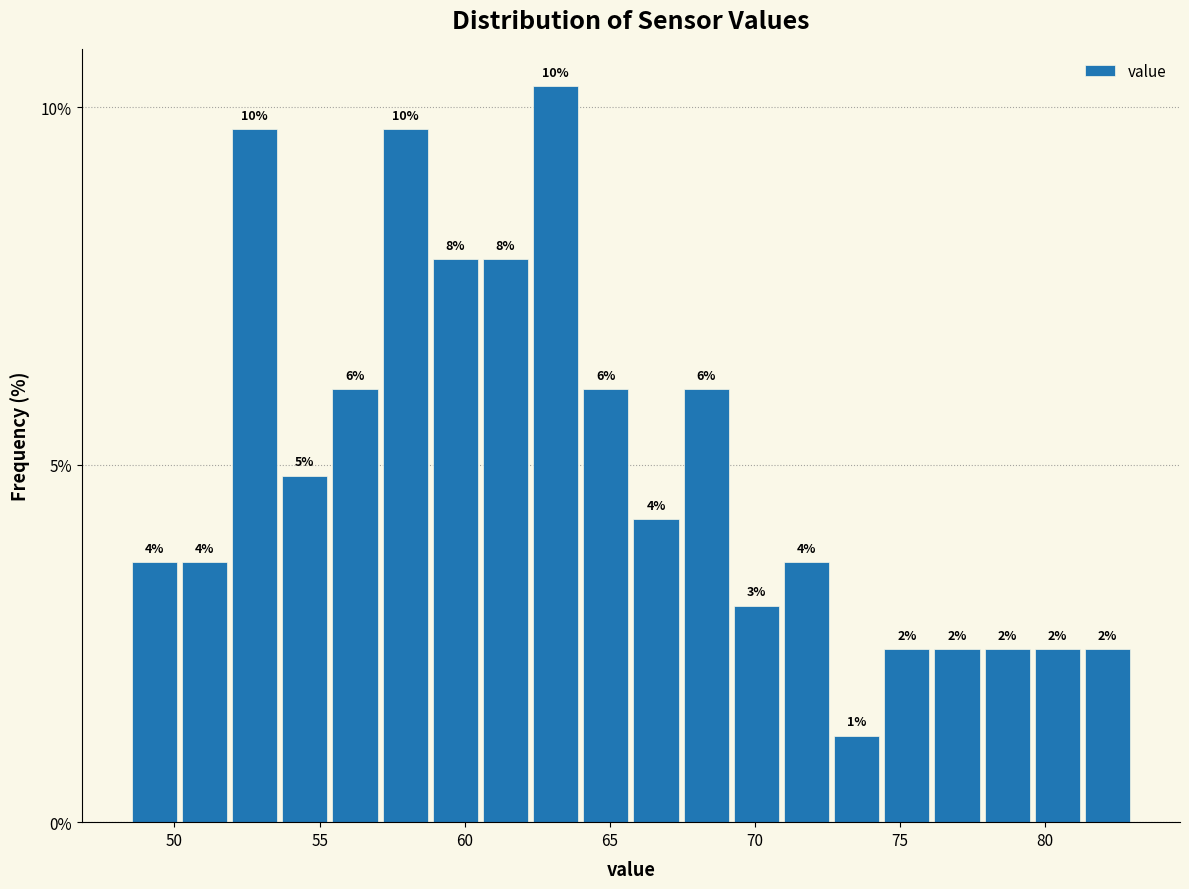

Read against the x-axis, roughly where is the centre of the tallest bar?

63.0